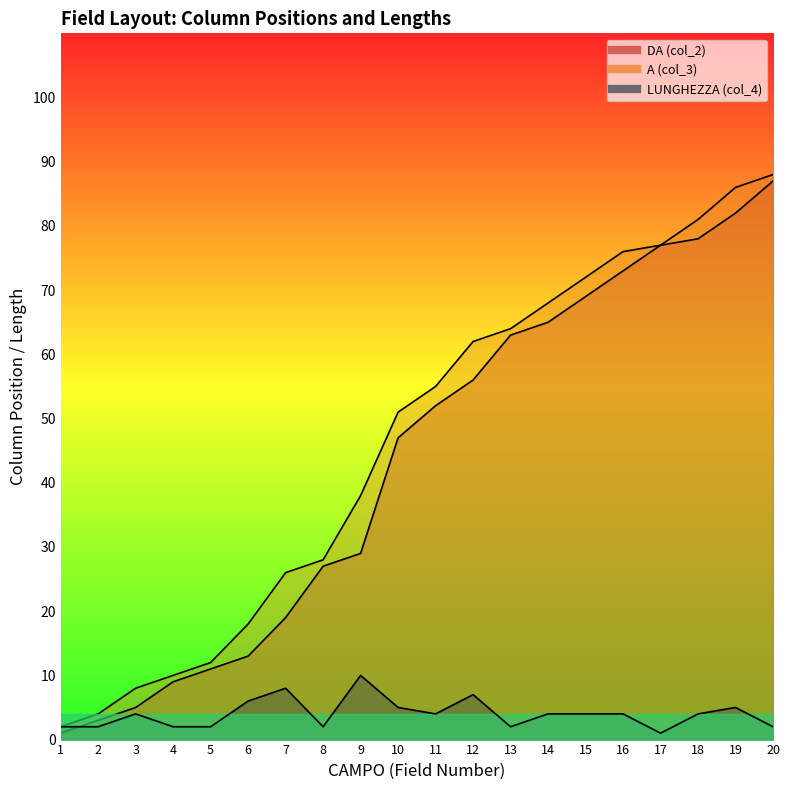

The value of DA (col_2) at 4 is 9. True or false?

True